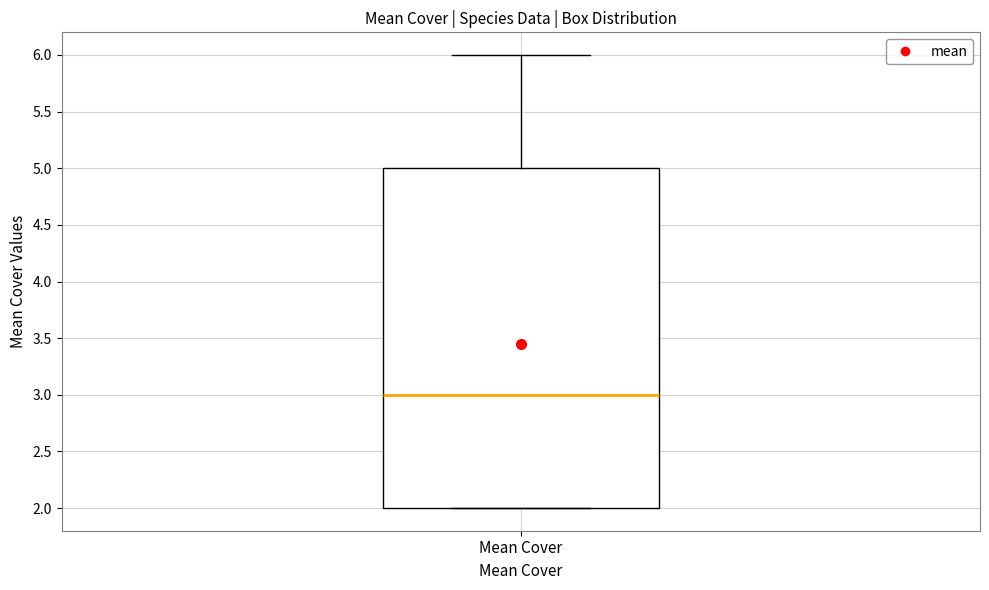

Read this box plot against the y-axis: the position of the median line, the range covered by the box, and the ends of both whiskers. The values are not printed on the chart, so give them approximately, as read against the axis.

median 3, box 2 to 5, whiskers 2 to 6